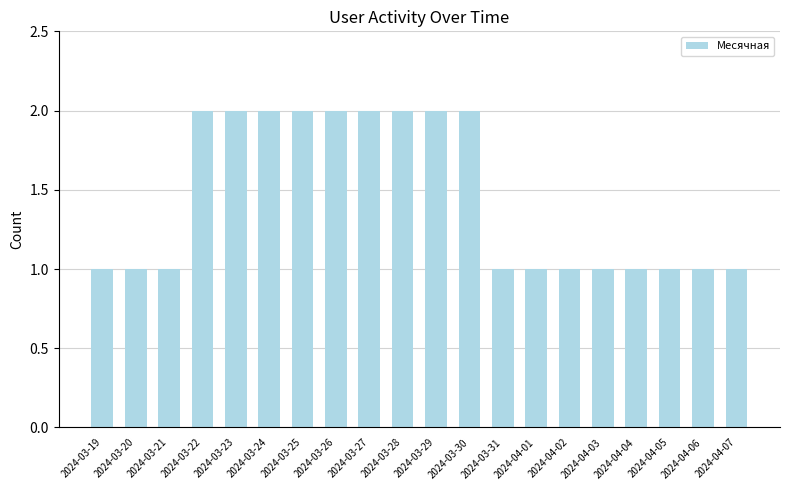

Reading left to right, transcribe all the data shown in this chart.

2024-03-19=1	2024-03-20=1	2024-03-21=1	2024-03-22=2	2024-03-23=2	2024-03-24=2	2024-03-25=2	2024-03-26=2	2024-03-27=2	2024-03-28=2	2024-03-29=2	2024-03-30=2	2024-03-31=1	2024-04-01=1	2024-04-02=1	2024-04-03=1	2024-04-04=1	2024-04-05=1	2024-04-06=1	2024-04-07=1